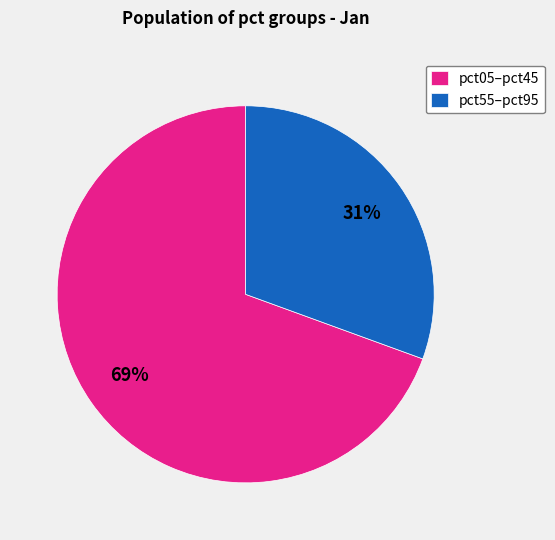

What is the ratio of the value at pct55–pct95 to the value at pct05–pct45?

0.4